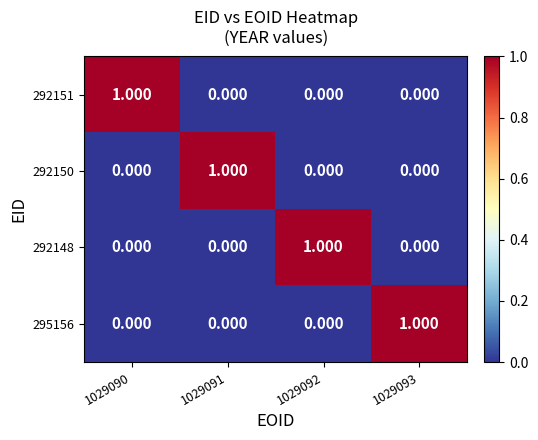

Is the value of 292148 at 1029090 greater than the value of 292150 at 1029091?

No